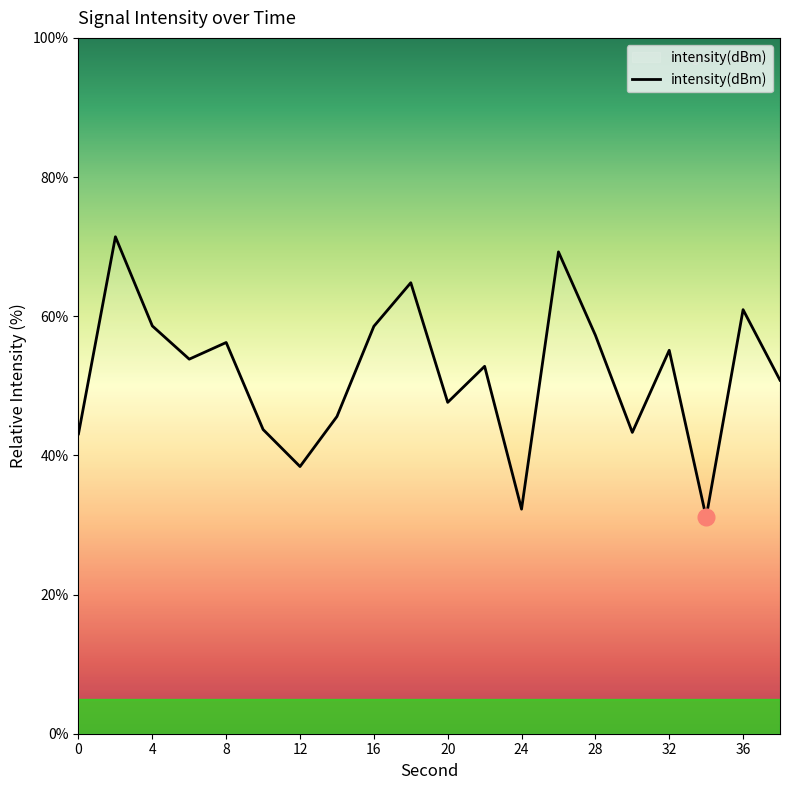

What is the average value?

51.7